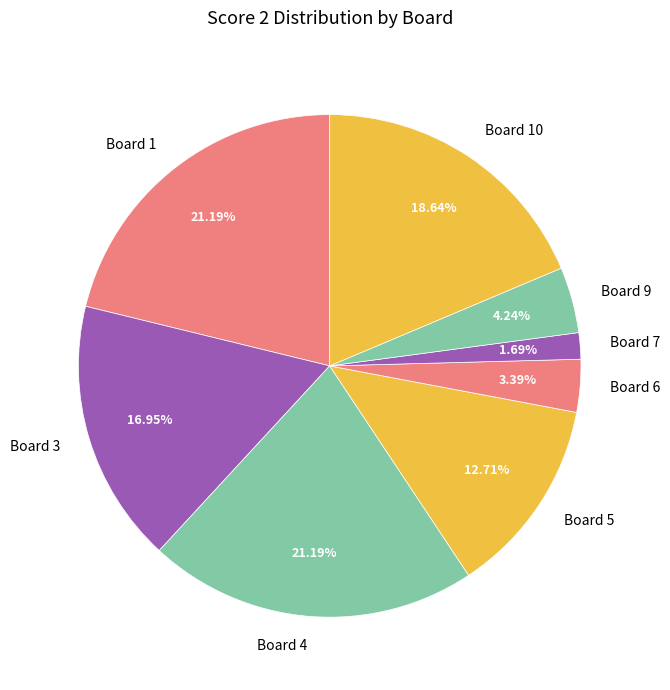

How many segments does this pie chart have?

8